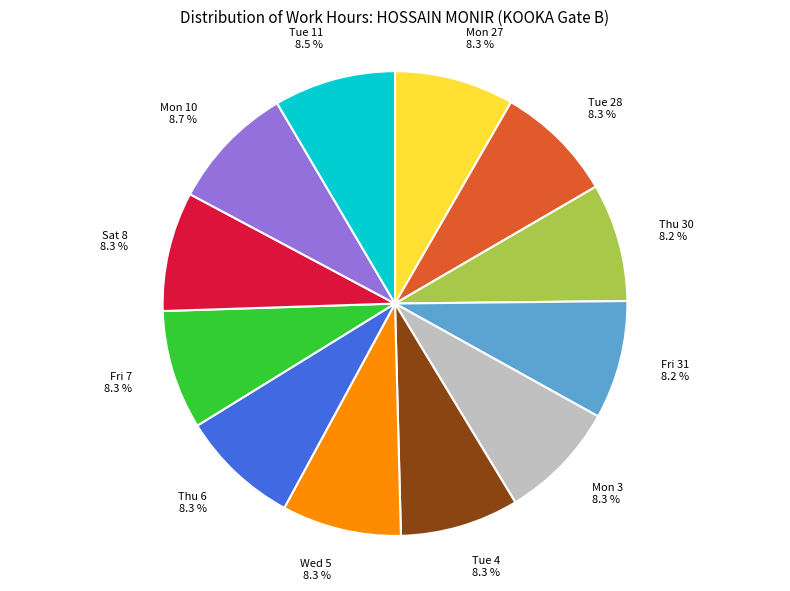

Is there any slice that represents more than half of the pie?

No